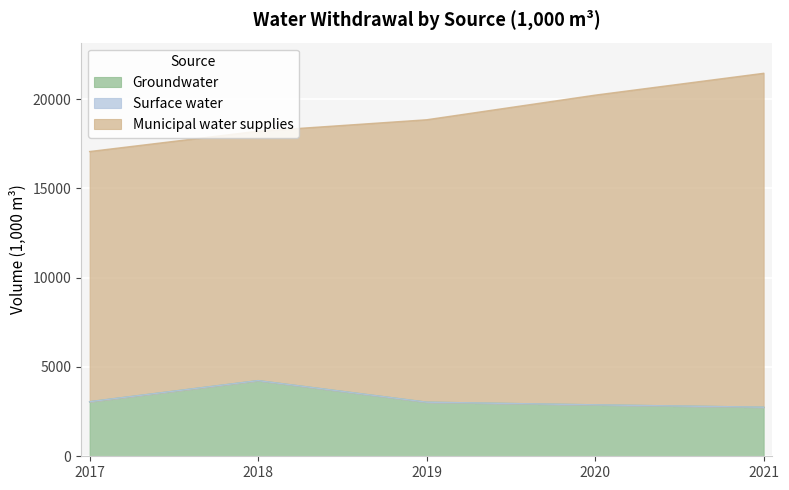

What are all the series names shown in the legend?

Groundwater, Surface water, Municipal water supplies